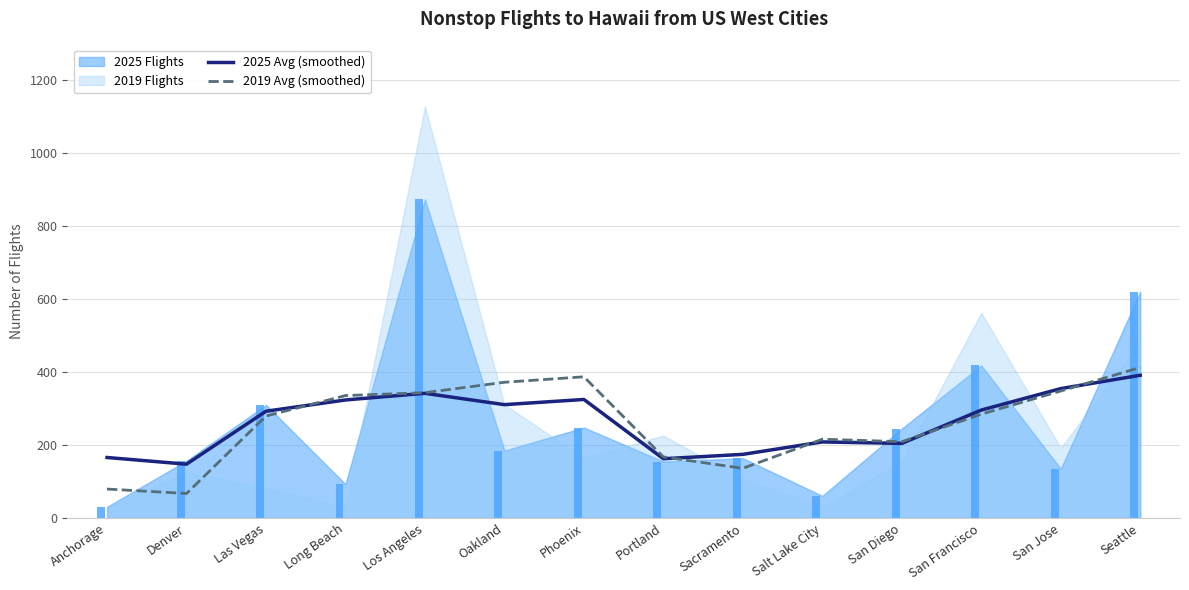

What position from the left is Long Beach?

4